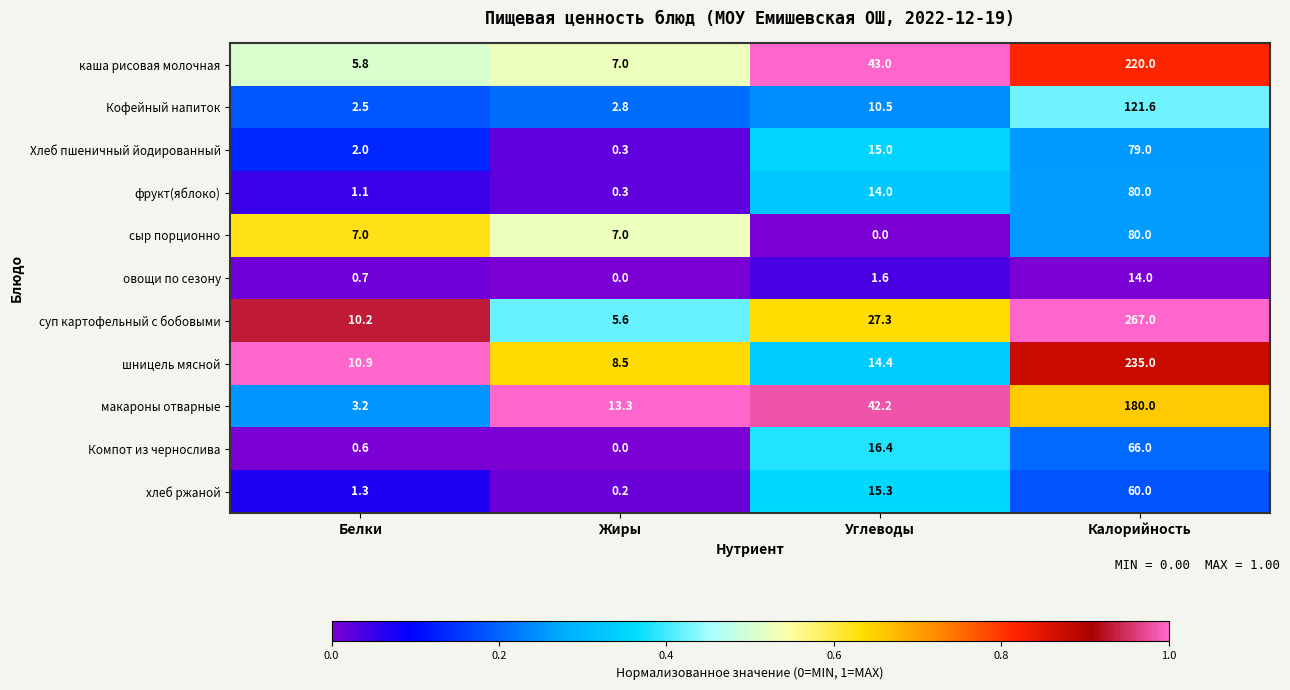

List the labels in order of Компот из чернослива value, largest first.

Калорийность, Углеводы, Белки, Жиры